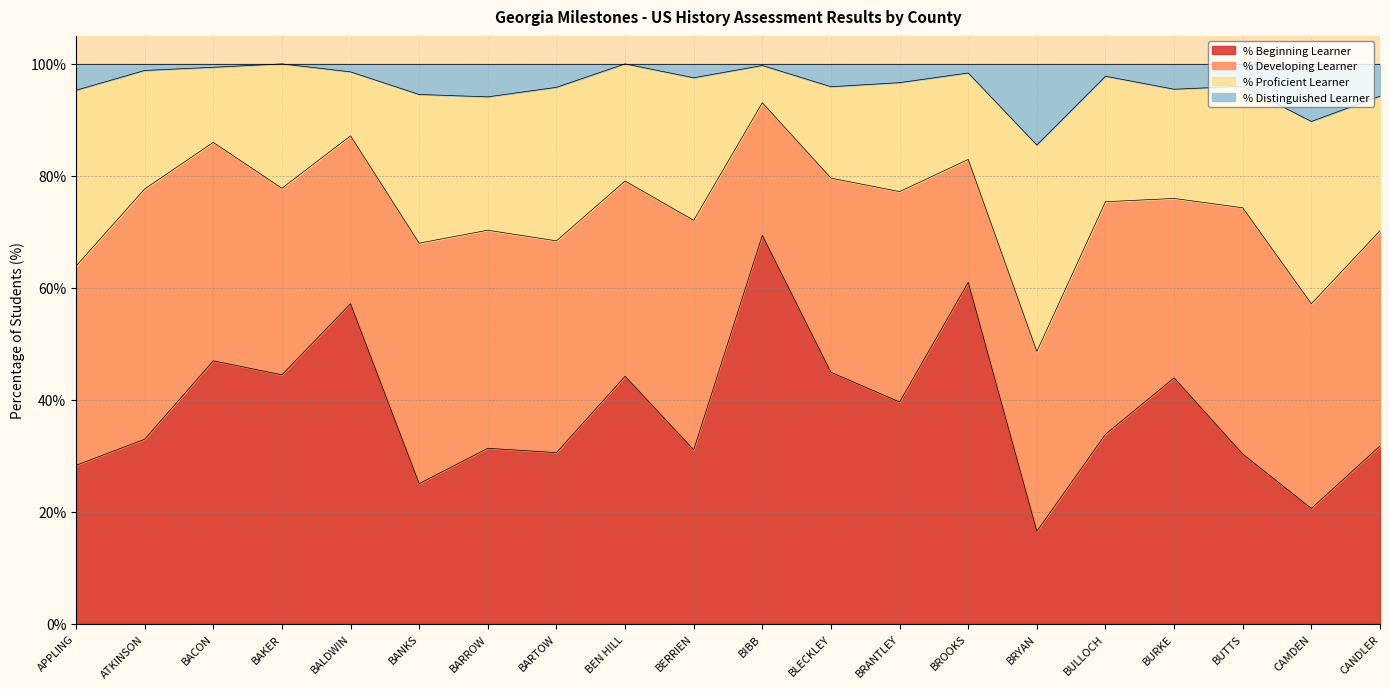

Which has a higher value, BACON or BERRIEN?

BACON